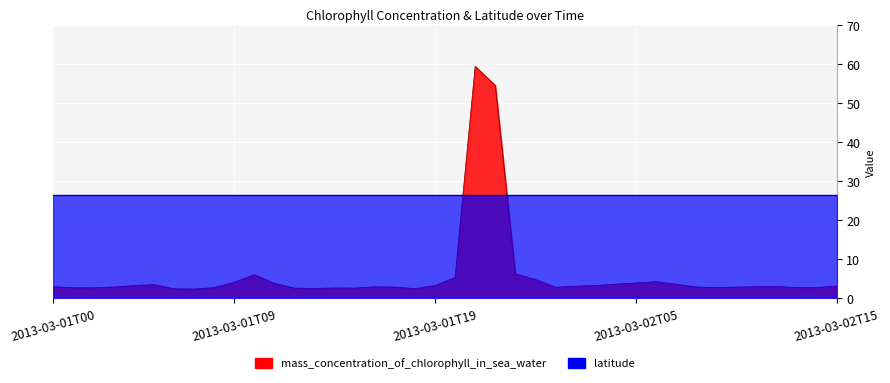

Which category has the lowest value across all series?

2013-03-01T07